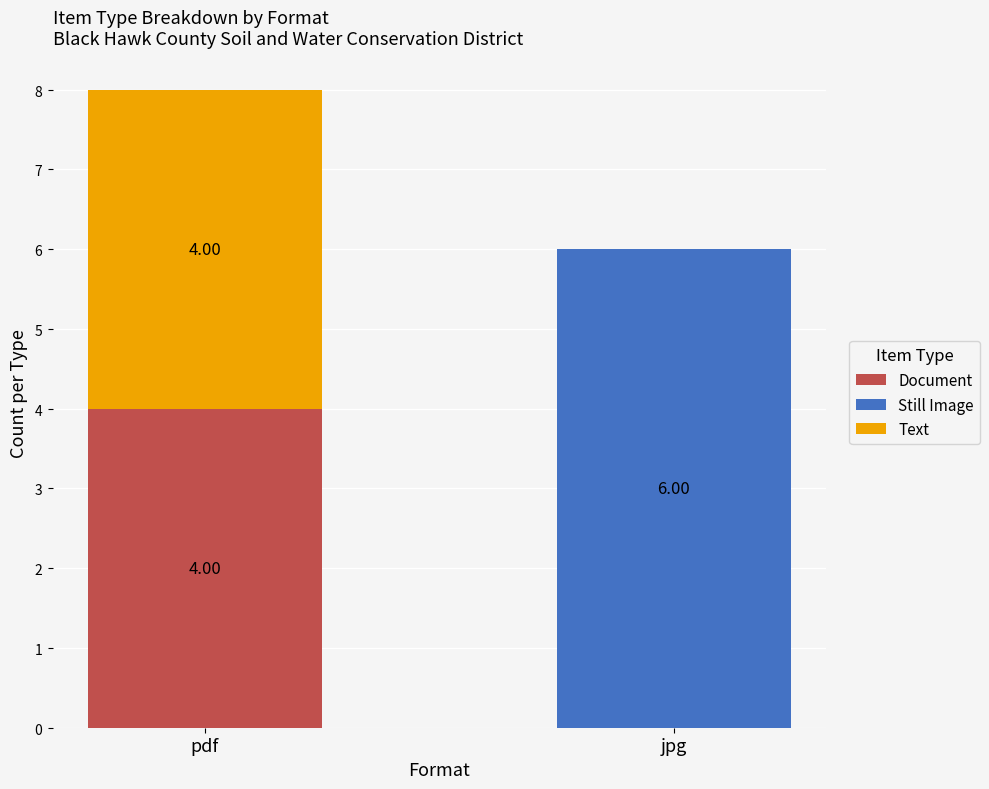

The value of Text at jpg is 3. True or false?

False